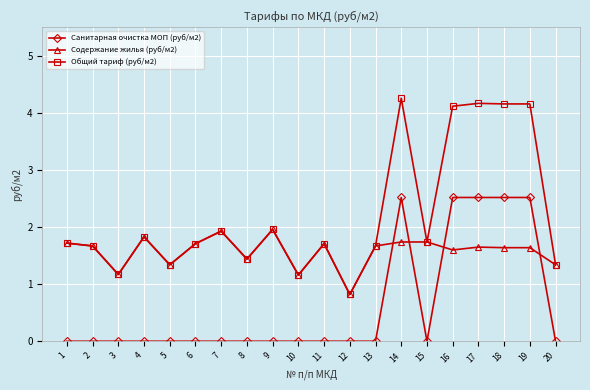

Is the value of Санитарная очистка МОП (руб/м2) at 12 greater than the value of Содержание жилья (руб/м2) at 9?

No